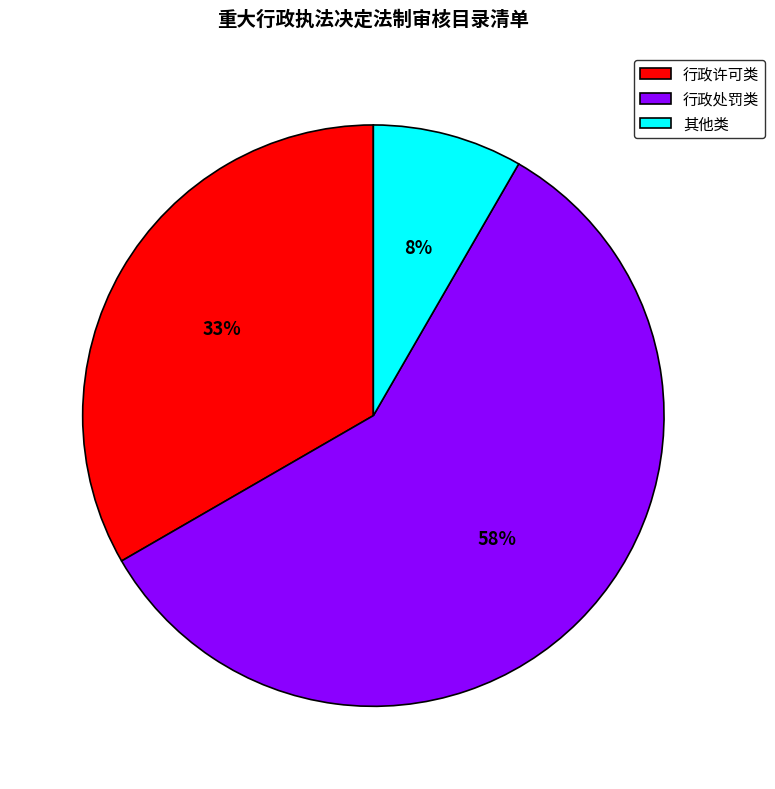

Which has a higher value, 行政许可类 or 行政处罚类?

行政处罚类